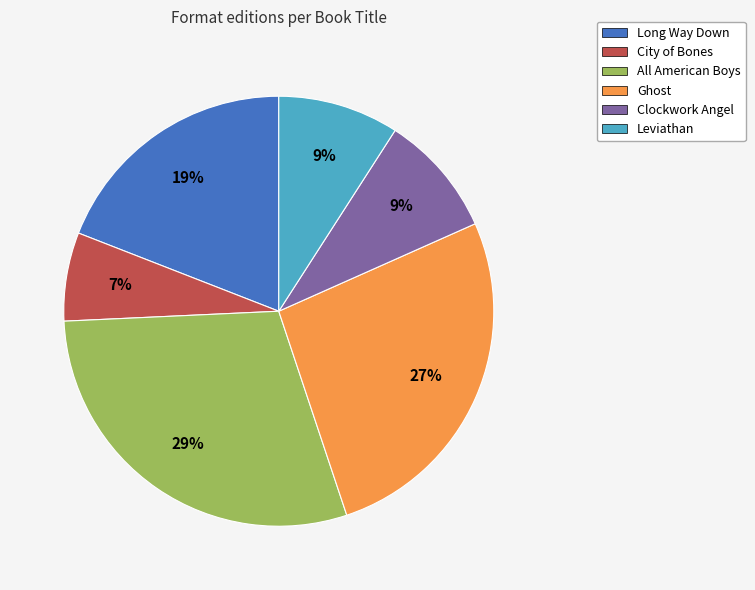

Between Long Way Down and Leviathan, which is larger?

Long Way Down